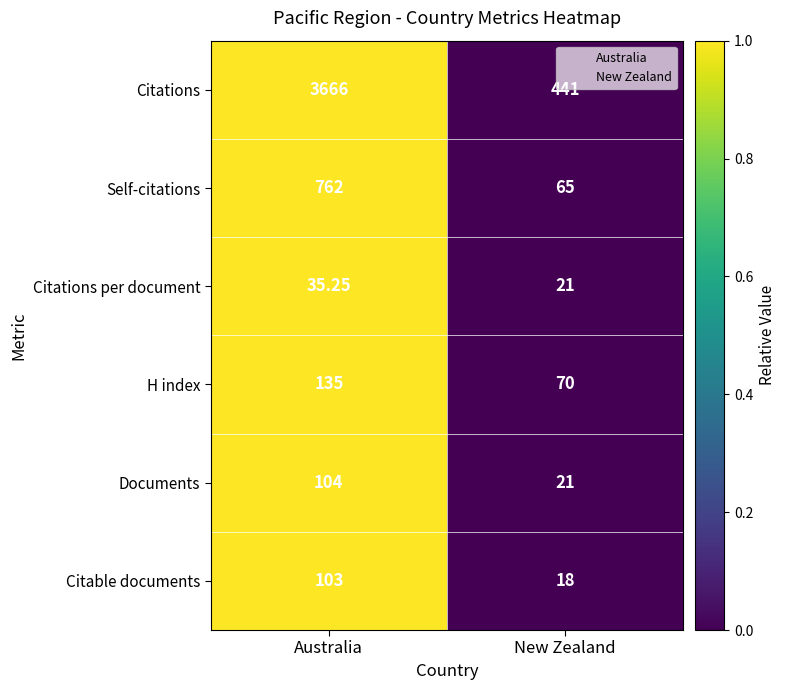

List the series in order of their peak value, highest first.

Citations, Self-citations, H index, Documents, Citable documents, Citations per document